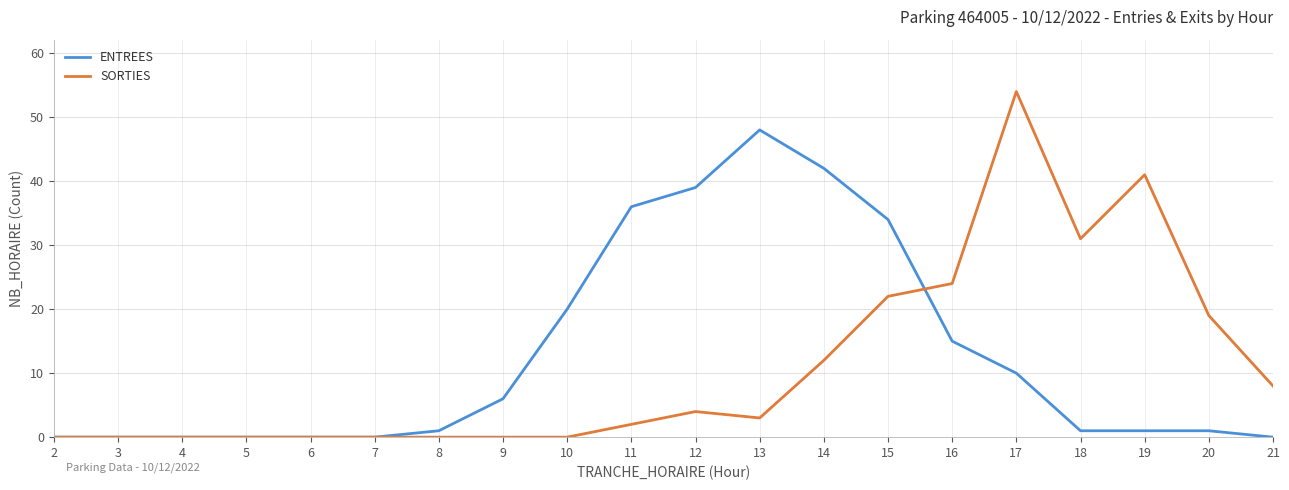

Where is SORTIES nearest to the value 27?

16